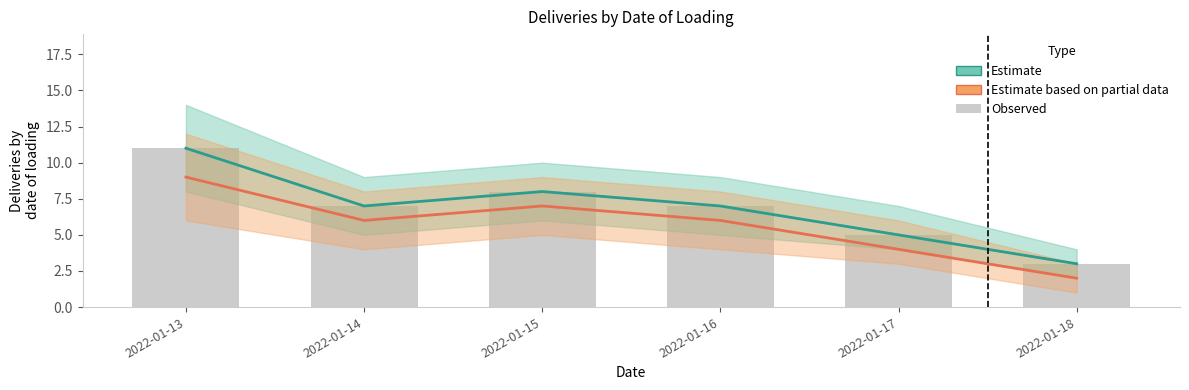

Is it true that the value at 2022-01-15 is 11?

False